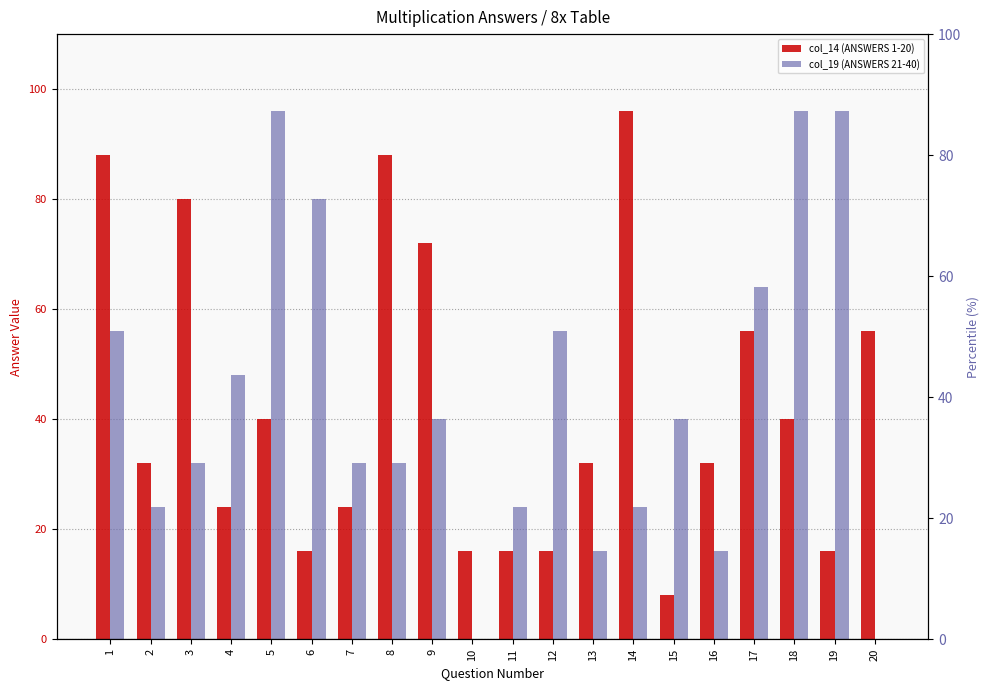

What is the total value across all series at 12?

72